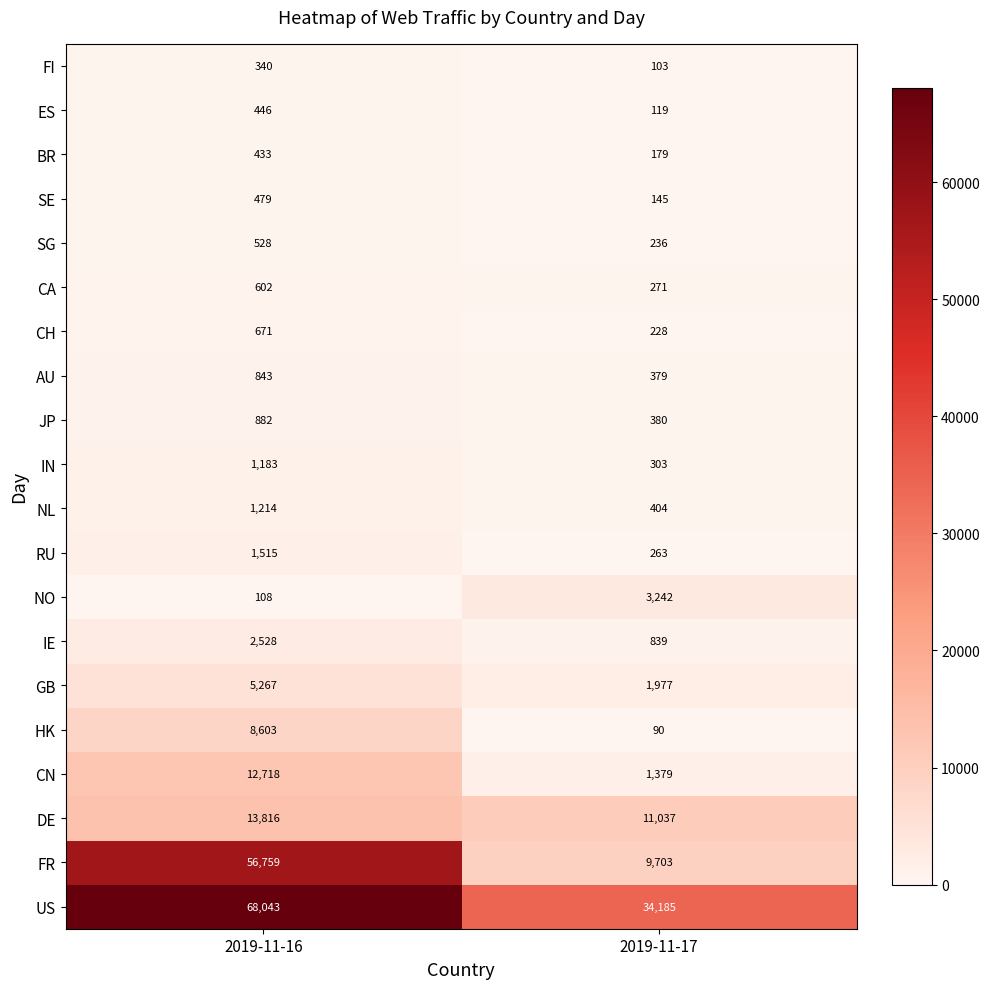

What is the minimum value shown in the chart?

90